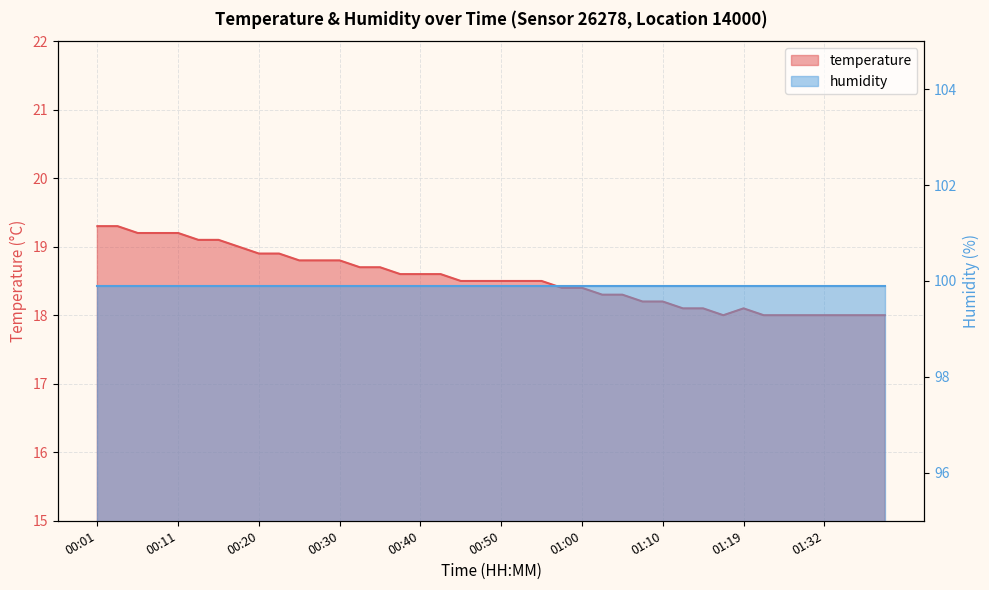

Approximately how many times larger is the value at 01:19 compared to 01:05?

1.0